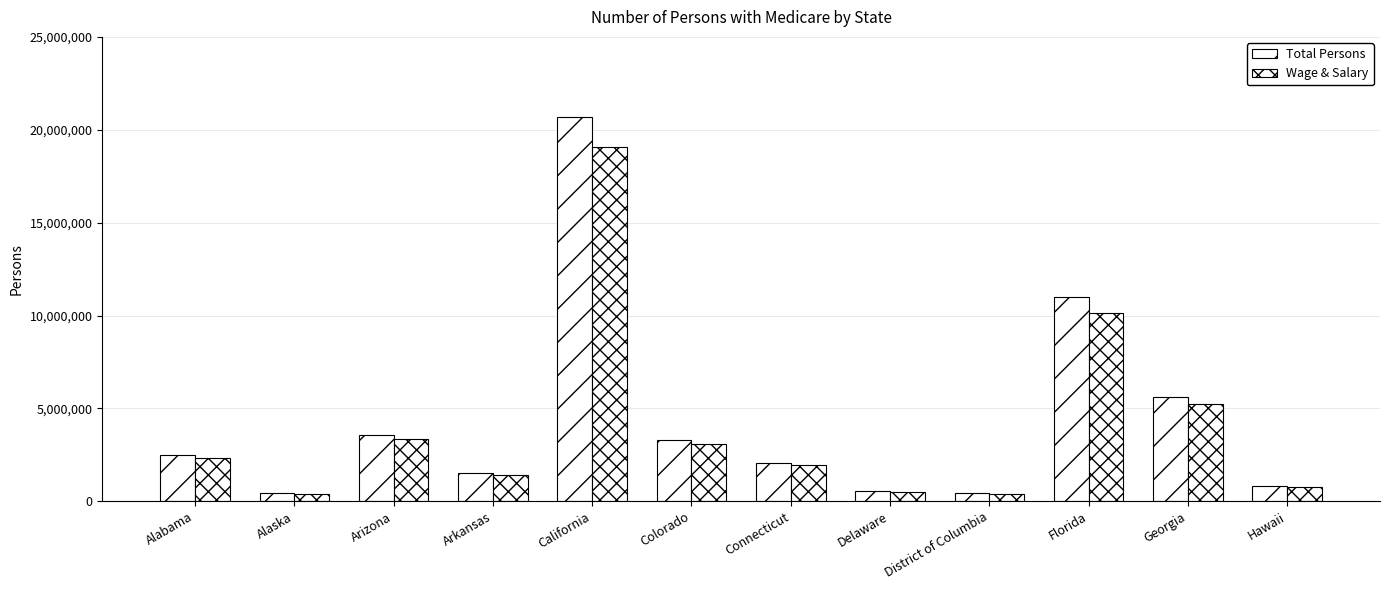

Count the number of data series in this chart.

2